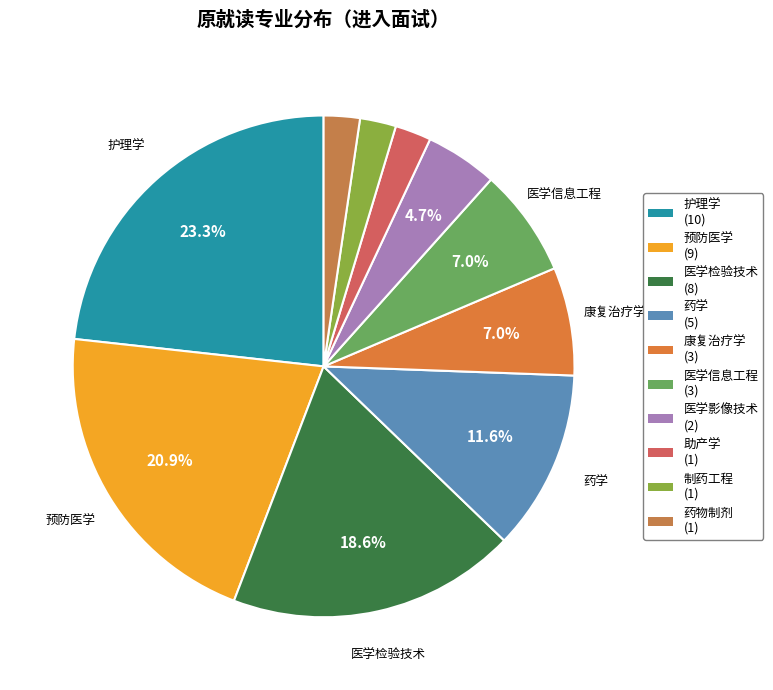

Count the number of slices in the pie.

10